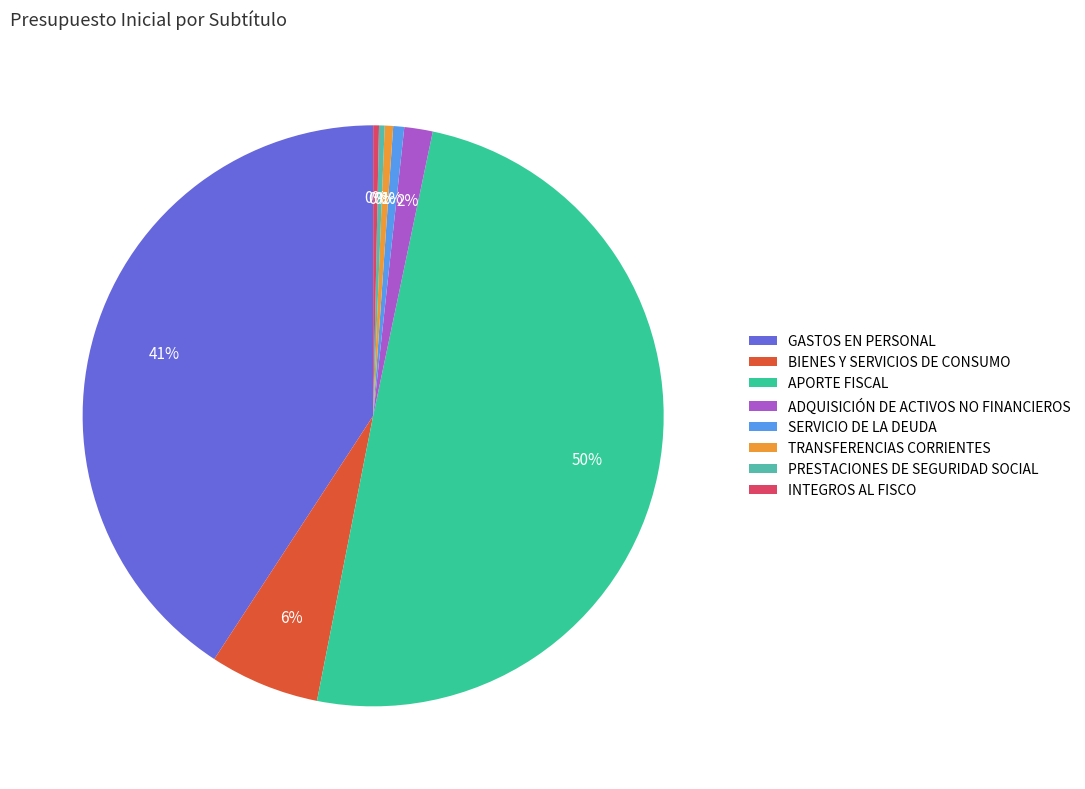

The GASTOS EN PERSONAL slice represents 29% of the pie. True or false?

False